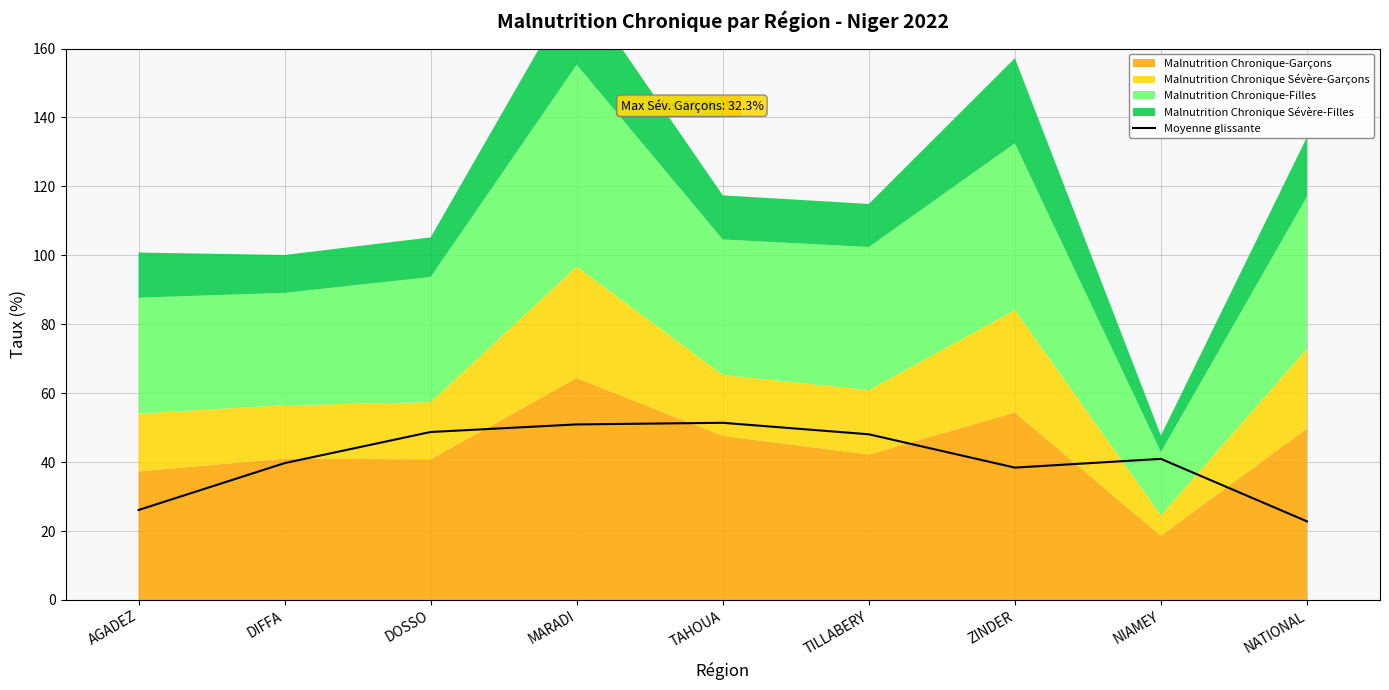

True or false: the data shows 50.1 at ZINDER.

False